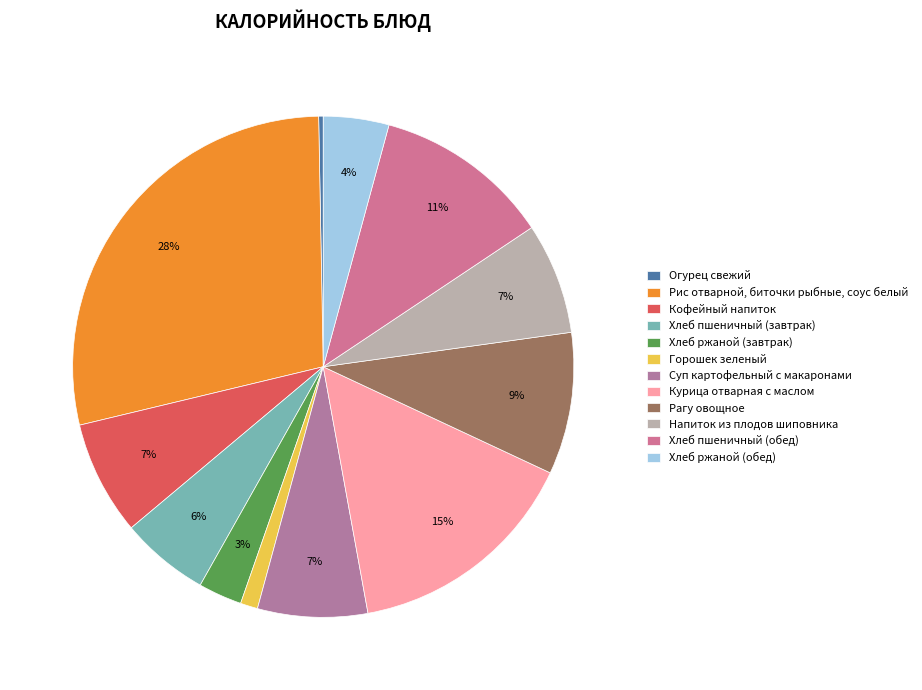

Approximately how many times larger is the value at Хлеб пшеничный (завтрак) compared to Рис отварной, биточки рыбные, соус белый?

0.2